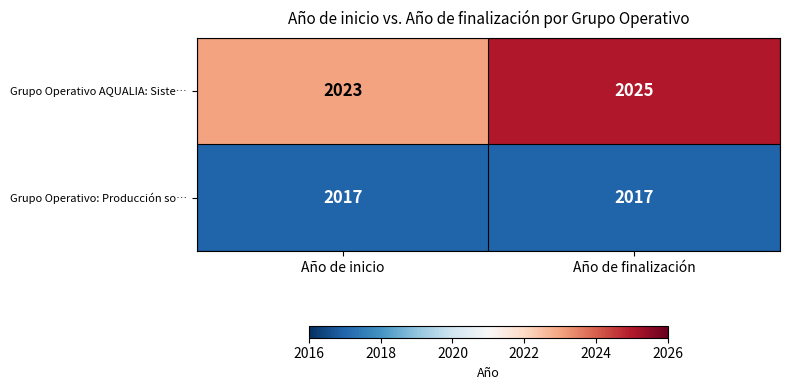

What is the maximum value shown in the chart?

2025